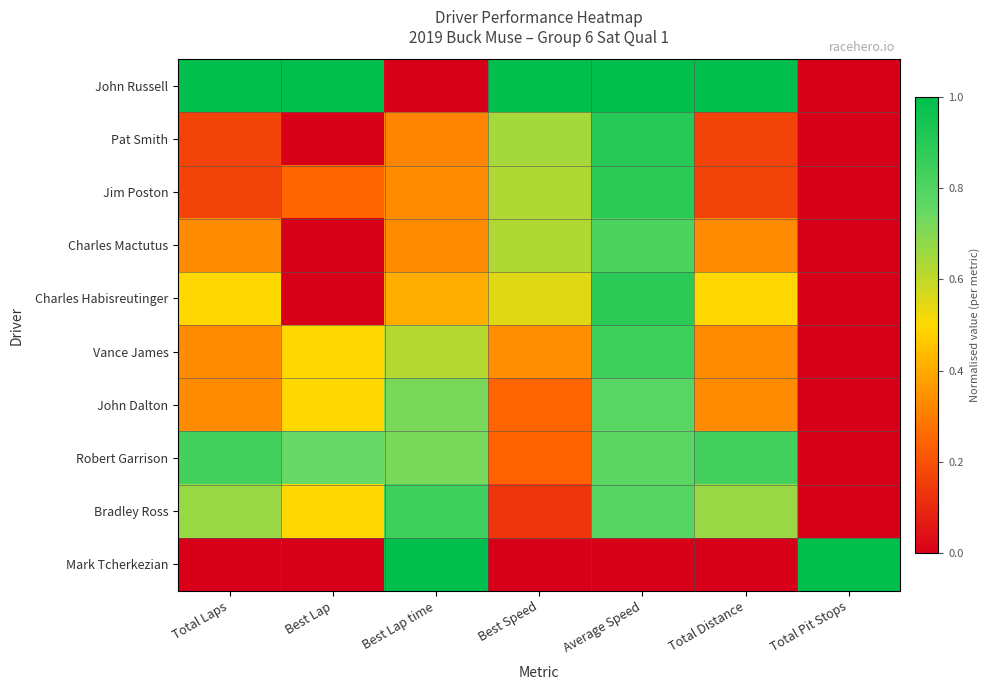

Reading left to right, extract all data points from this chart.

John Russell: Total Laps=1.0	Best Lap=1.0	Best Lap time=0.0	Best Speed=1.0	Average Speed=1.0	Total Distance=1.0	Total Pit Stops=0.0
Pat Smith: Total Laps=0.2	Best Lap=0.0	Best Lap time=0.3	Best Speed=0.6	Average Speed=0.9	Total Distance=0.2	Total Pit Stops=0.0
Jim Poston: Total Laps=0.2	Best Lap=0.2	Best Lap time=0.3	Best Speed=0.6	Average Speed=0.9	Total Distance=0.2	Total Pit Stops=0.0
Charles Mactutus: Total Laps=0.3	Best Lap=0.0	Best Lap time=0.3	Best Speed=0.6	Average Speed=0.8	Total Distance=0.3	Total Pit Stops=0.0
Charles Habisreutinger: Total Laps=0.5	Best Lap=0.0	Best Lap time=0.4	Best Speed=0.5	Average Speed=0.9	Total Distance=0.5	Total Pit Stops=0.0
Vance James: Total Laps=0.3	Best Lap=0.5	Best Lap time=0.6	Best Speed=0.3	Average Speed=0.8	Total Distance=0.3	Total Pit Stops=0.0
John Dalton: Total Laps=0.3	Best Lap=0.5	Best Lap time=0.7	Best Speed=0.2	Average Speed=0.8	Total Distance=0.3	Total Pit Stops=0.0
Robert Garrison: Total Laps=0.8	Best Lap=0.8	Best Lap time=0.7	Best Speed=0.2	Average Speed=0.8	Total Distance=0.8	Total Pit Stops=0.0
Bradley Ross: Total Laps=0.7	Best Lap=0.5	Best Lap time=0.8	Best Speed=0.1	Average Speed=0.8	Total Distance=0.7	Total Pit Stops=0.0
Mark Tcherkezian: Total Laps=0.0	Best Lap=0.0	Best Lap time=1.0	Best Speed=0.0	Average Speed=0.0	Total Distance=0.0	Total Pit Stops=1.0